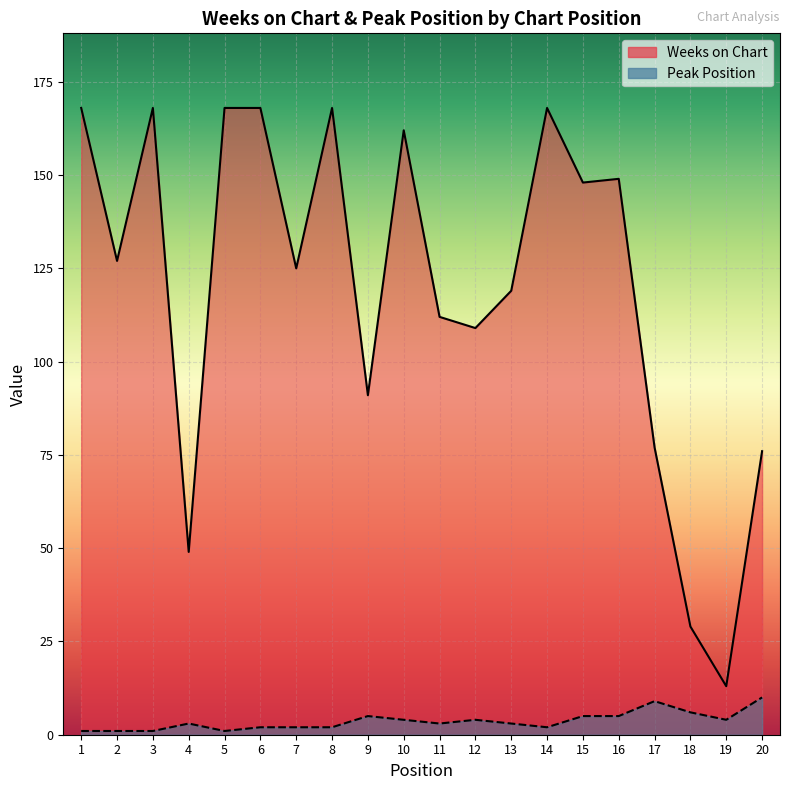

What are all the series names shown in the legend?

Weeks on Chart, Peak Position